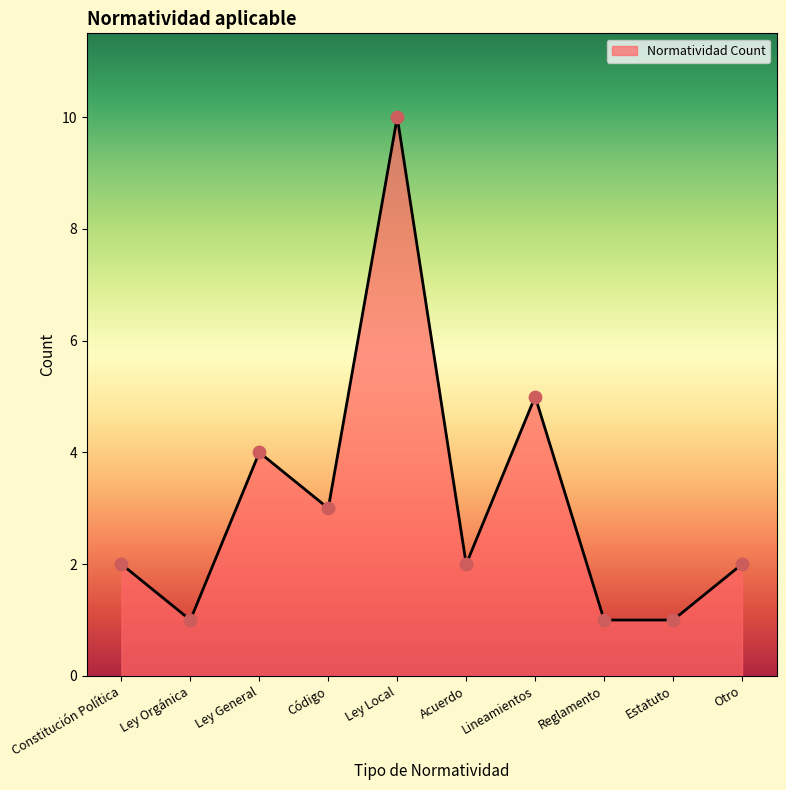

What is the ratio of the value at Ley Local to the value at Ley Orgánica?

10.0